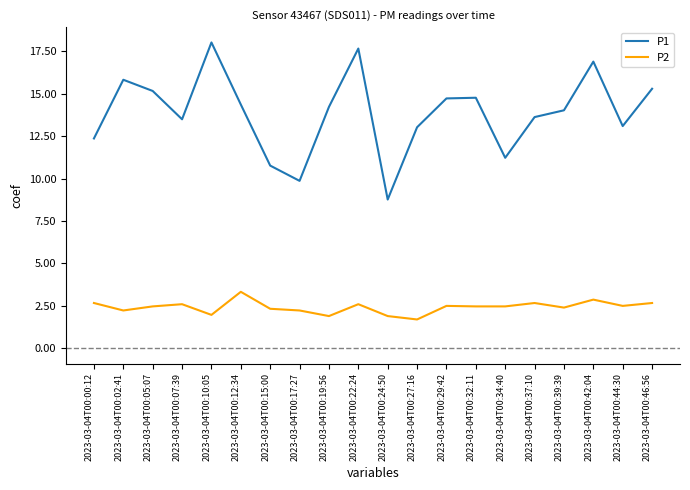

True or false: P2 and P1 cross at least once.

False